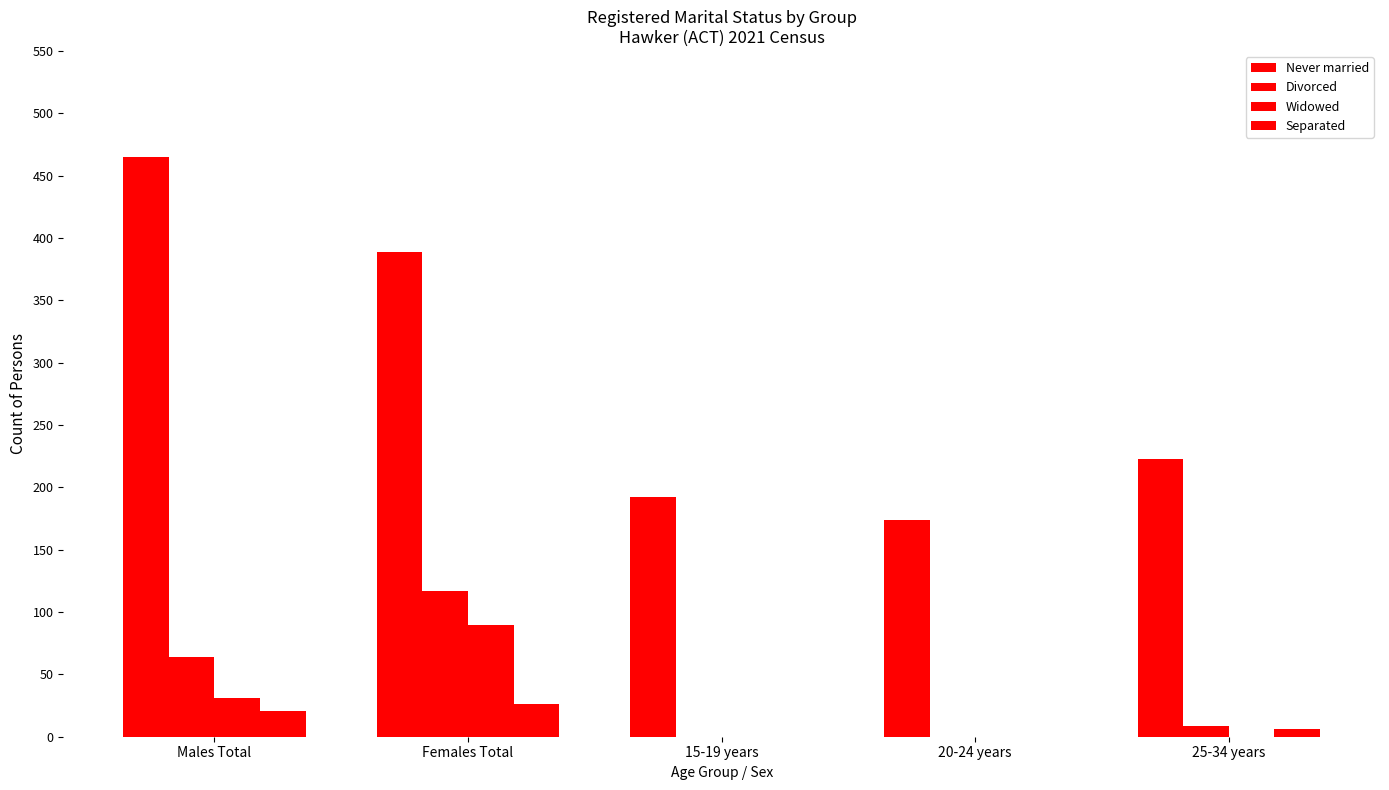

List the labels in order of Never married value, largest first.

Males Total, Females Total, 25-34 years, 15-19 years, 20-24 years